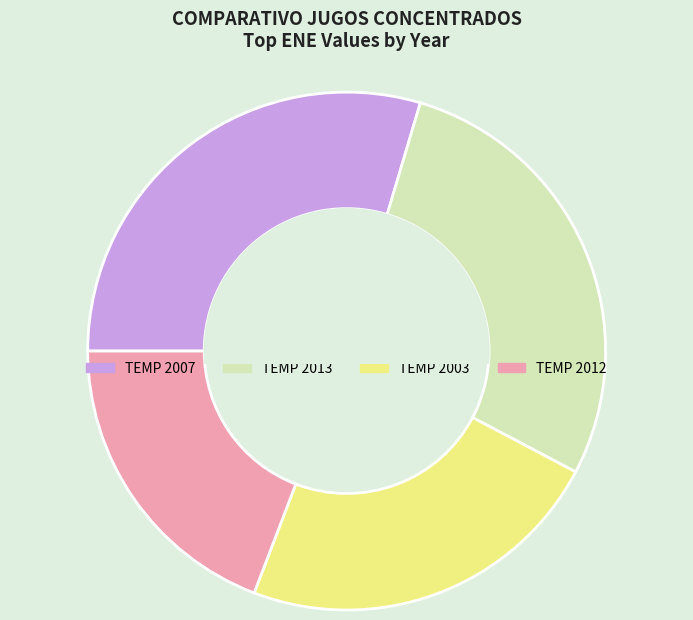

Does any single category account for the majority?

No